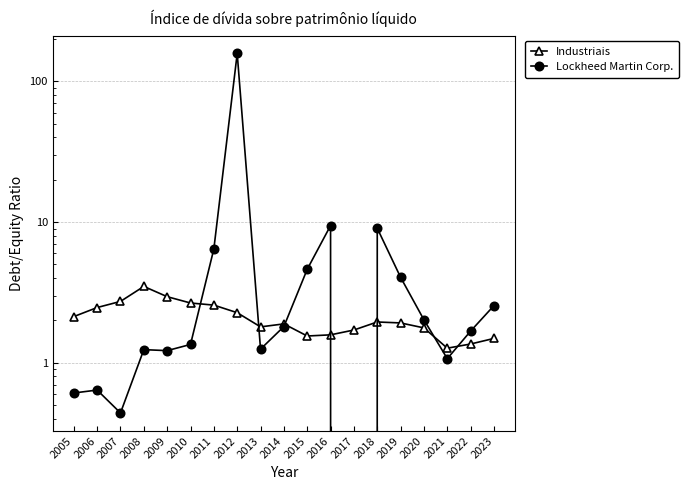

Where do Lockheed Martin Corp. and Industriais first cross each other?

2010 and 2011